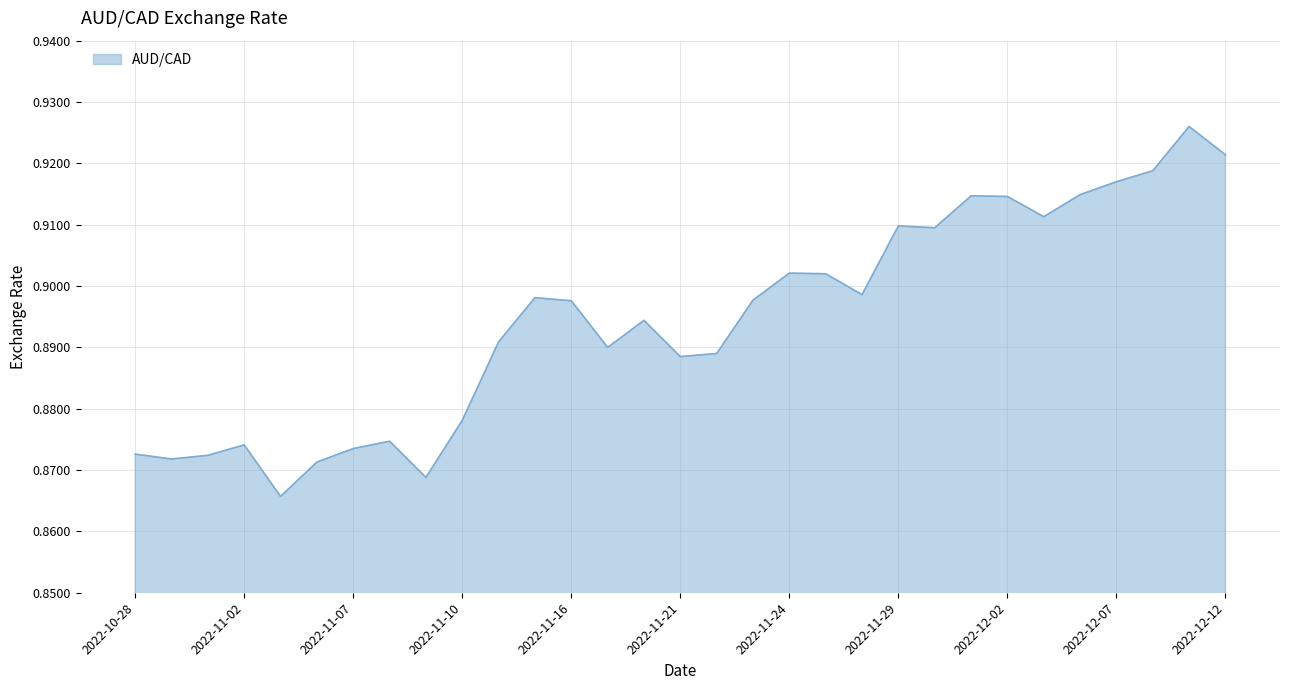

Rank the categories by value from highest to lowest.

2022-12-09, 2022-12-12, 2022-12-08, 2022-12-07, 2022-12-06, 2022-12-01, 2022-12-02, 2022-12-05, 2022-11-29, 2022-11-30, 2022-11-24, 2022-11-25, 2022-11-28, 2022-11-15, 2022-11-23, 2022-11-16, 2022-11-18, 2022-11-14, 2022-11-17, 2022-11-22, 2022-11-21, 2022-11-10, 2022-11-08, 2022-11-02, 2022-11-07, 2022-10-28, 2022-11-01, 2022-10-31, 2022-11-04, 2022-11-09, 2022-11-03